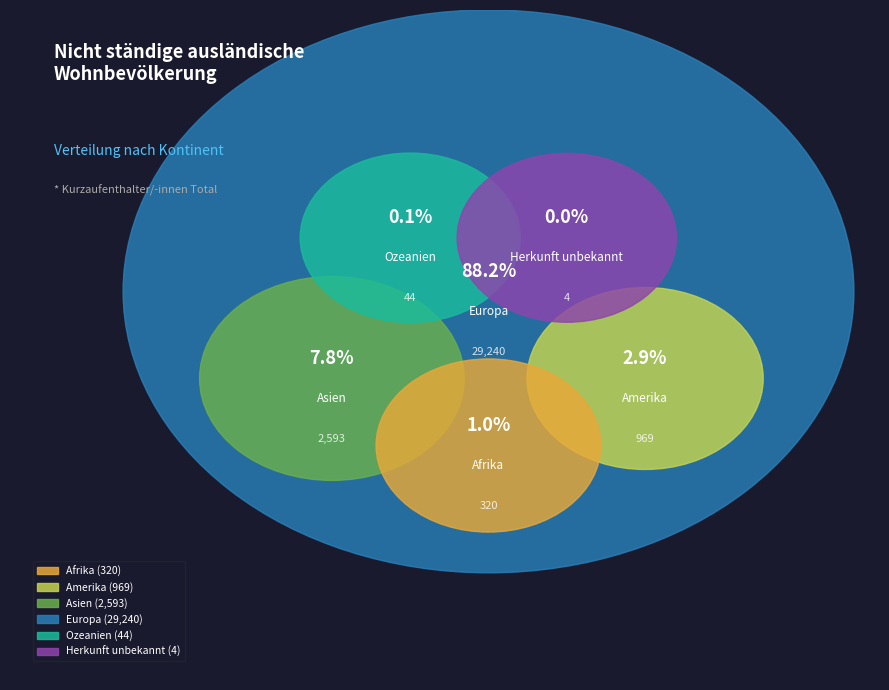

Is it true that Amerika is 3% of the pie?

True